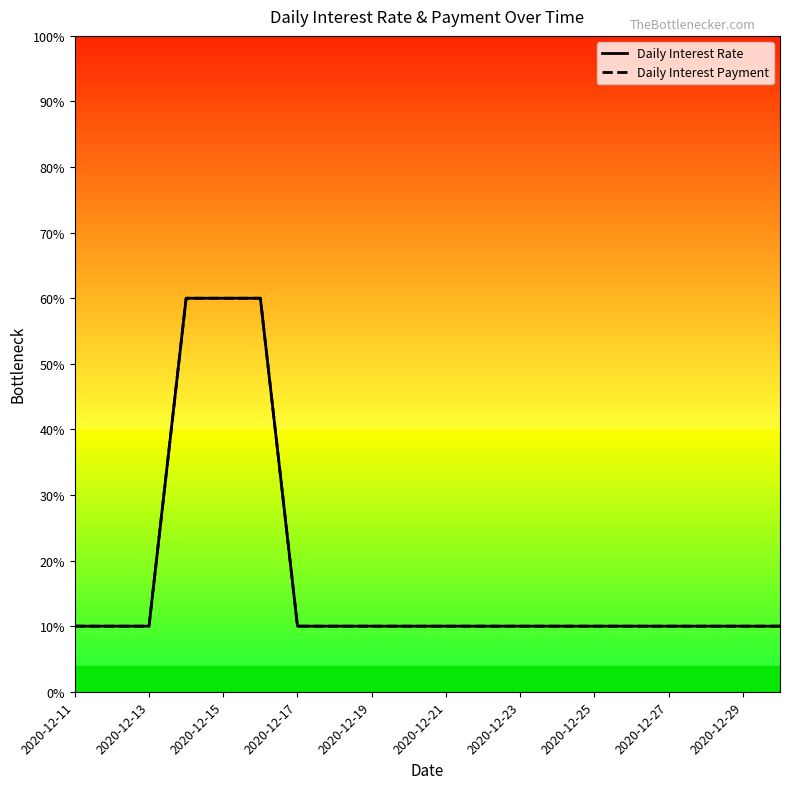

True or false: Daily Interest Rate has more than 0 interior local peaks.

False